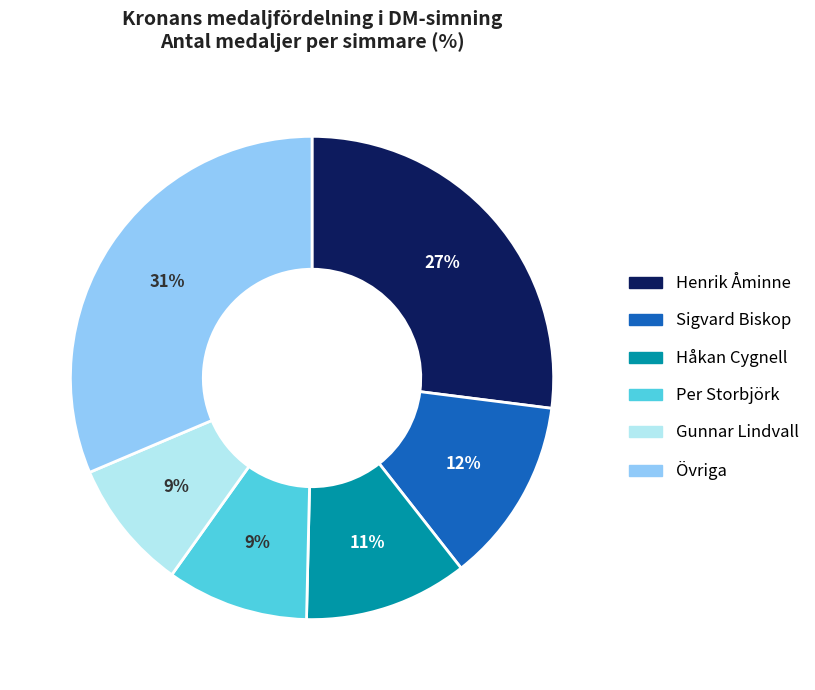

To the nearest percent, what is the average slice percentage?

17%